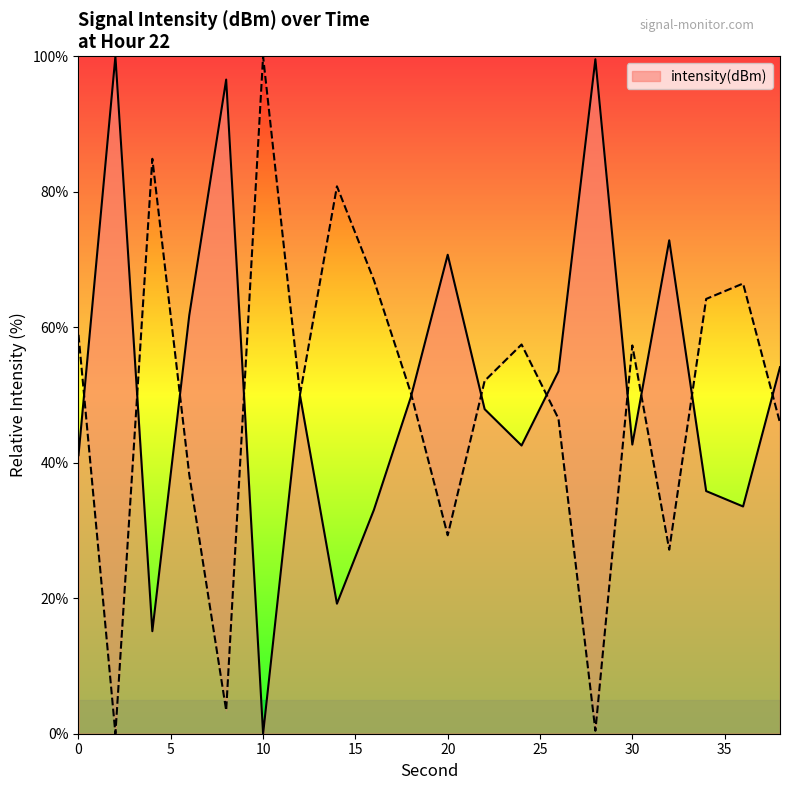

True or false: the data shows 35.8 at 34.

True